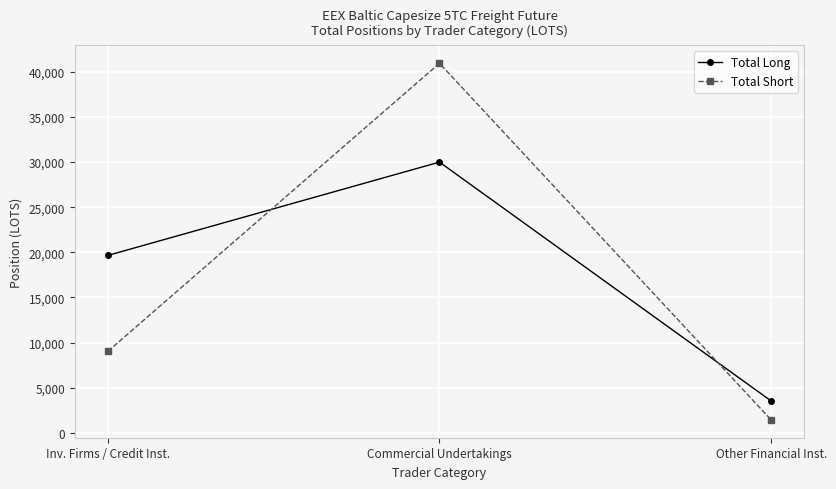

Rank the series by their average value, from lowest to highest.

Total Short, Total Long